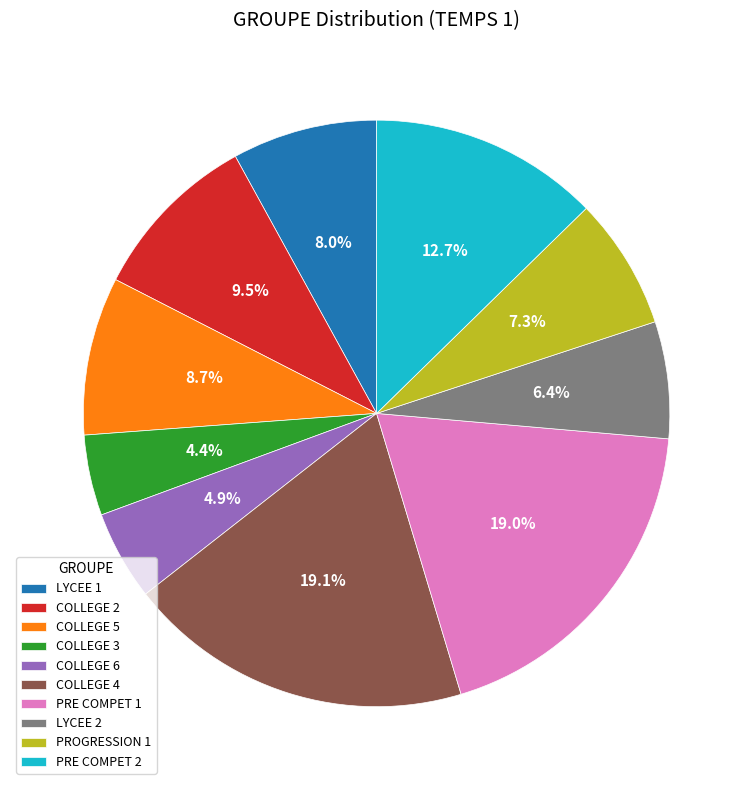

The COLLEGE 4 slice represents 24% of the pie. True or false?

False